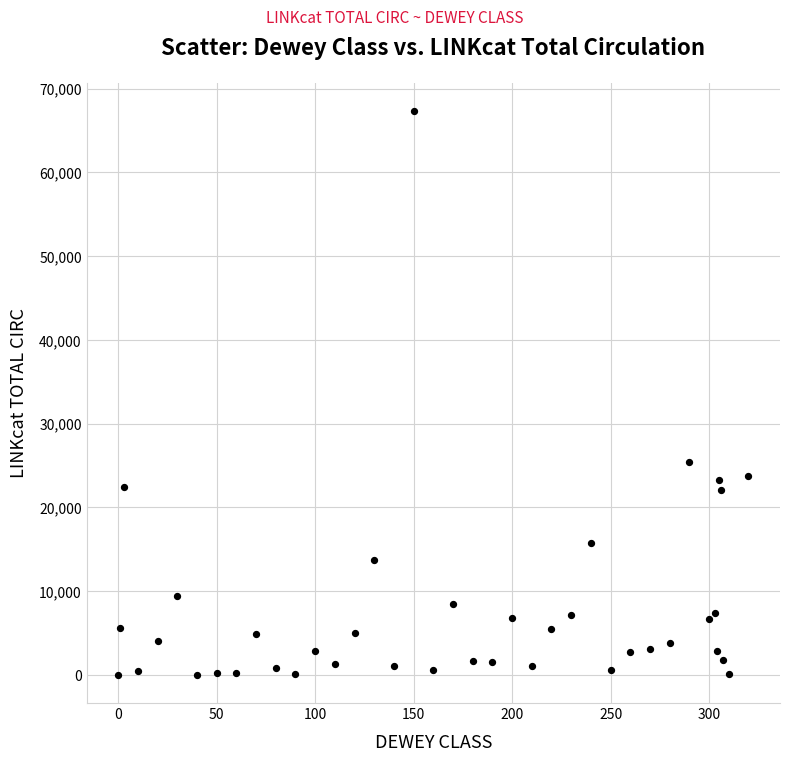

What Y value in the scatter plot is closest to 33667?

25445